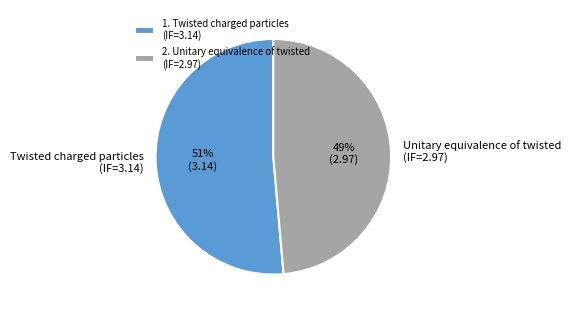

To the nearest percent, what percentage of the pie is Twisted charged particles (IF=3.14)?

51%